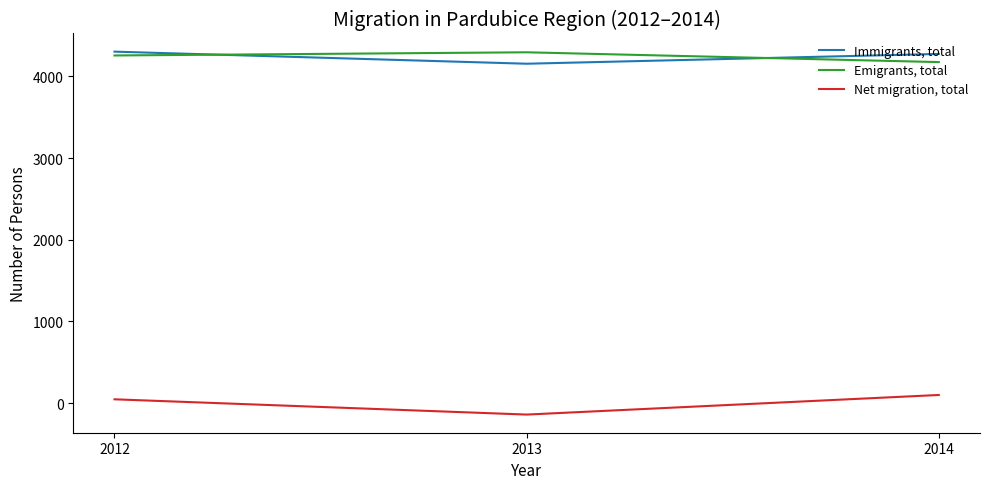

How many lines are shown in the chart?

3